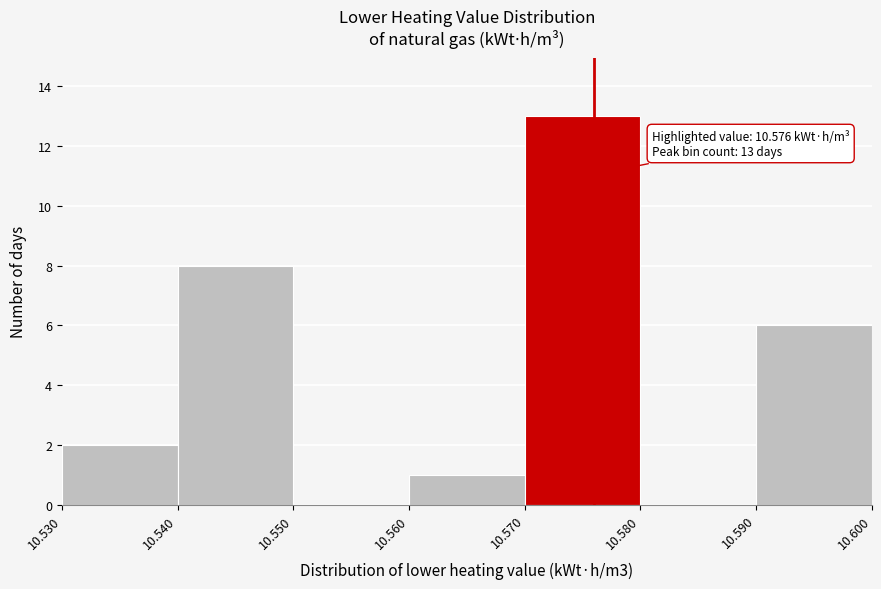

Over which range of the x-axis is the bar tallest?

10.570 to 10.580